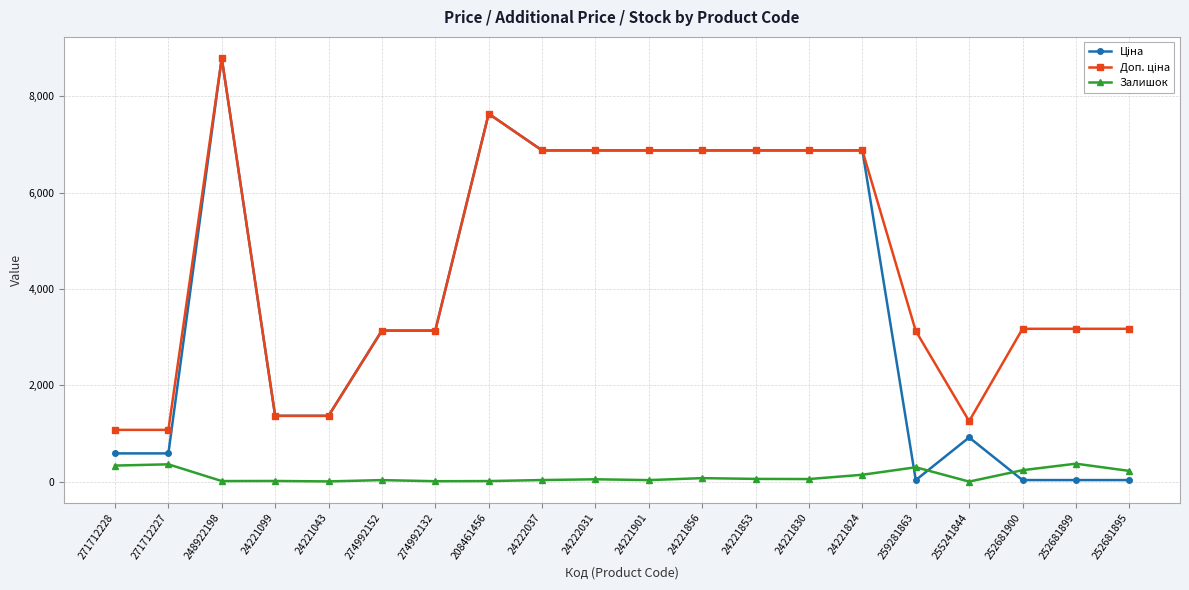

At which category is the sum across all series the highest?

248922198